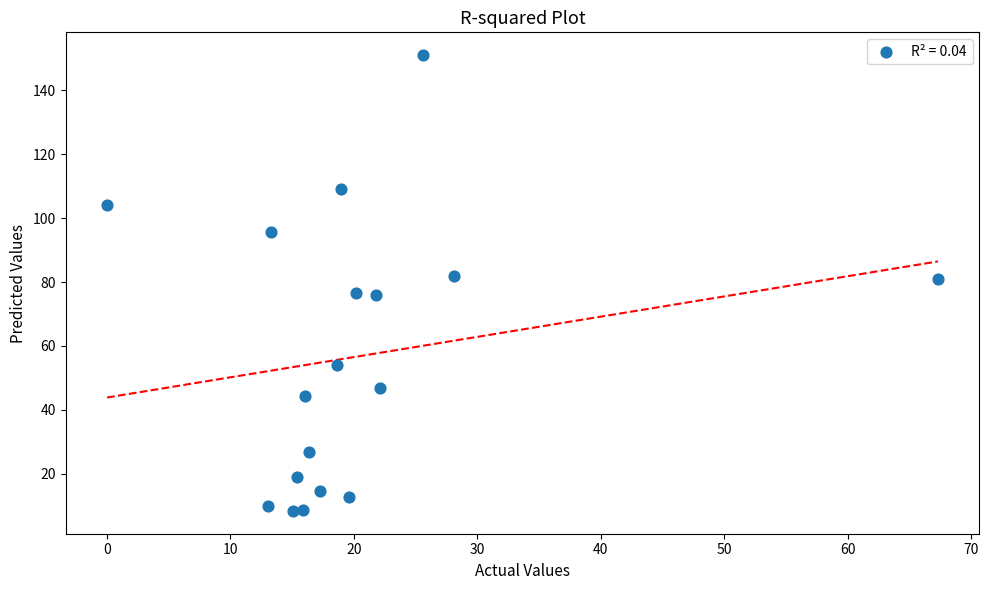

What is the range of X values (max minus min)?

67.3